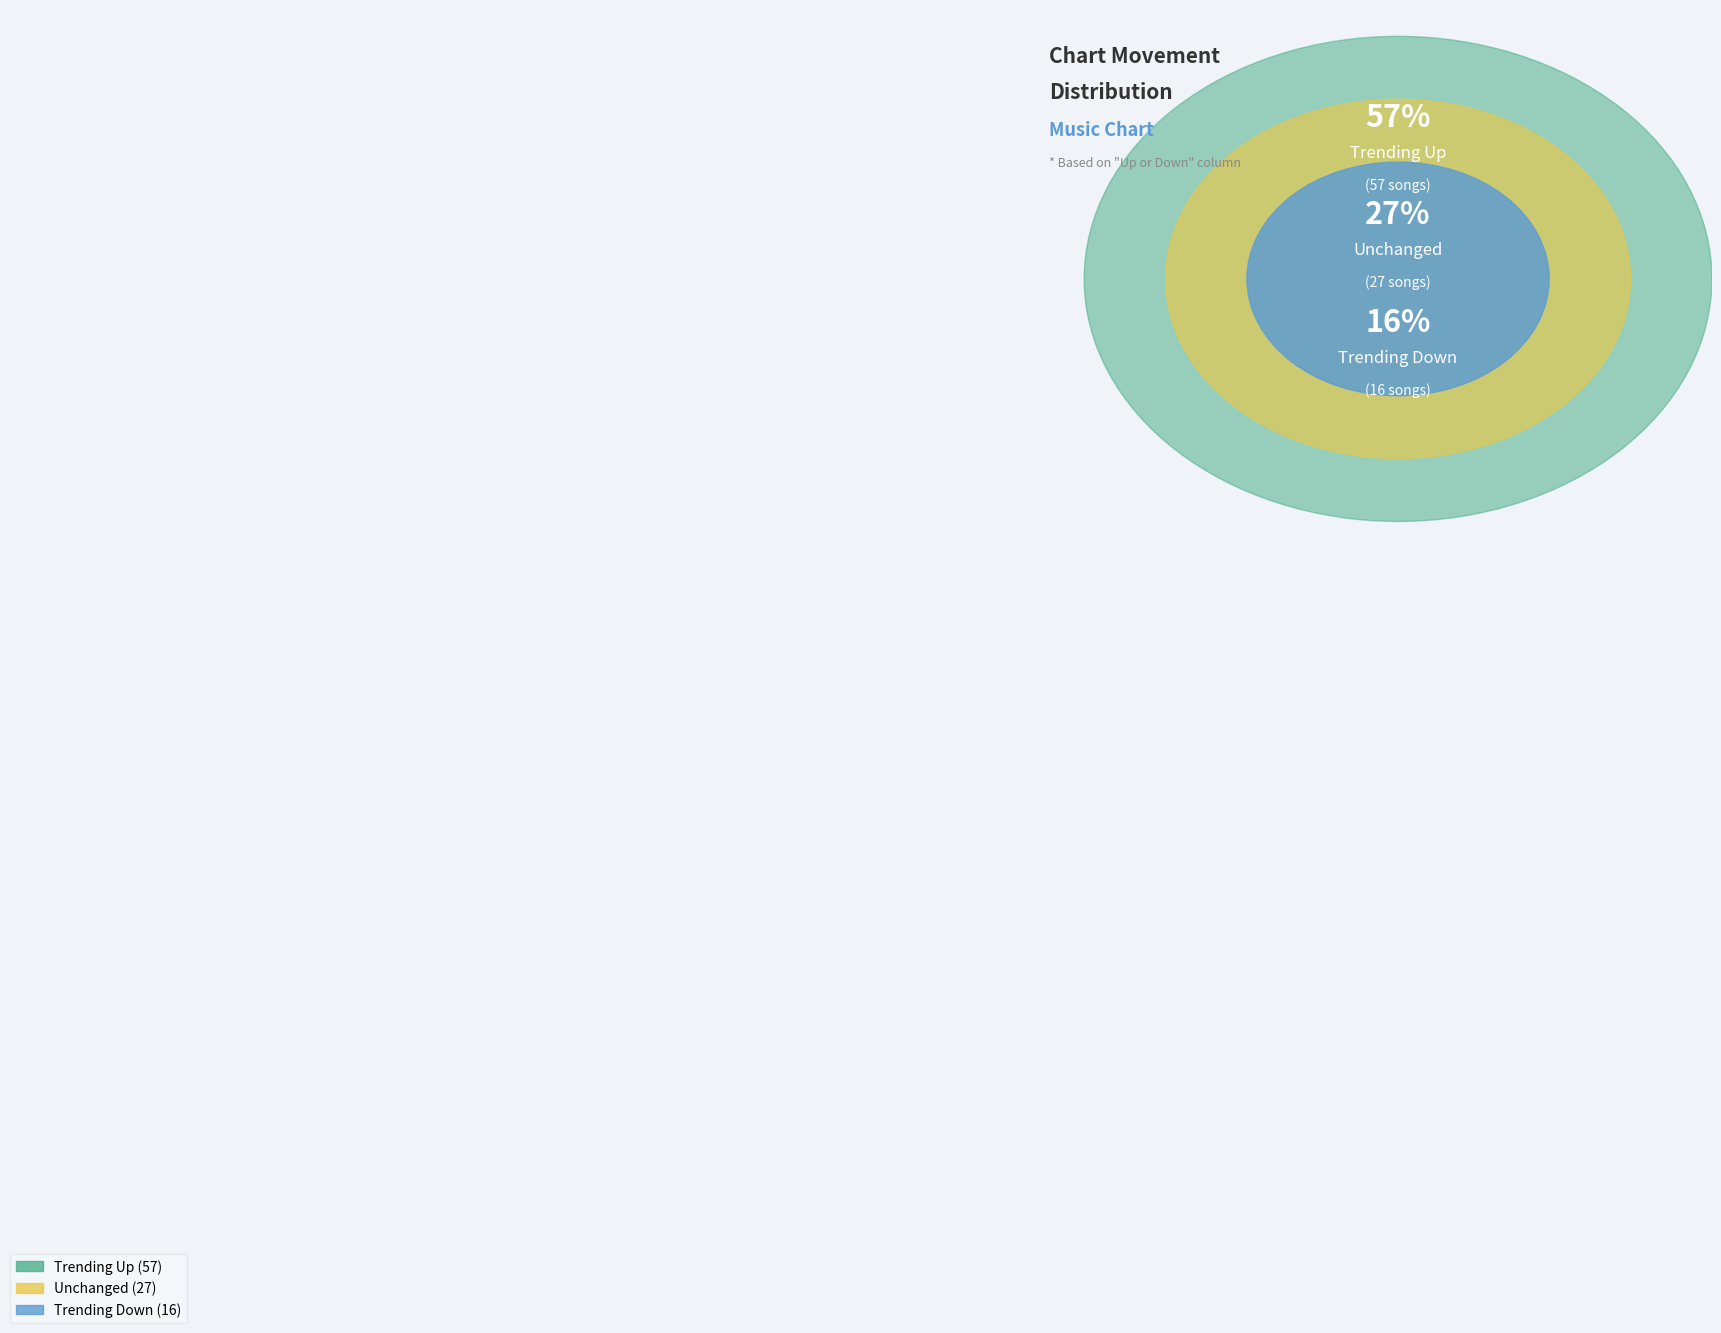

What is the change in value from up to -?

-30